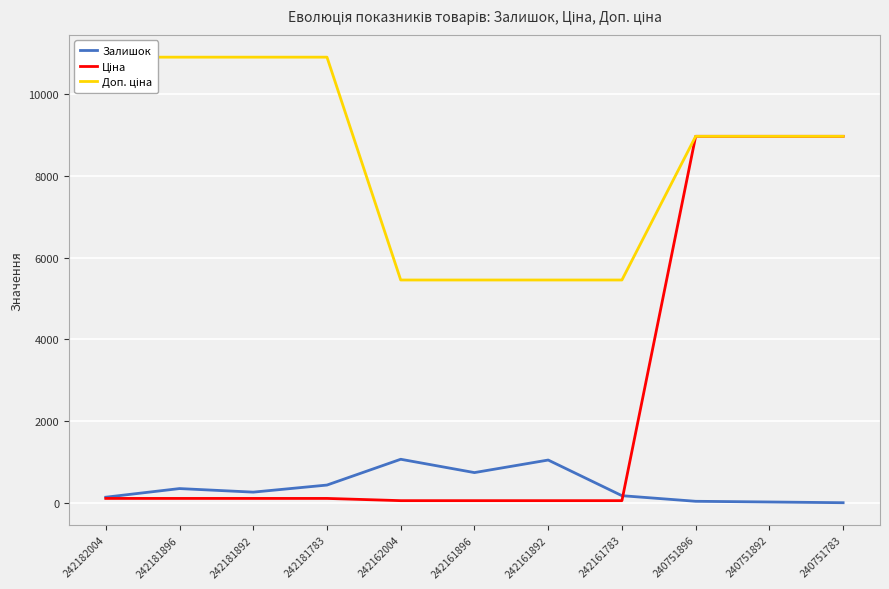

What is the total value across all series at 242161783?

5682.5